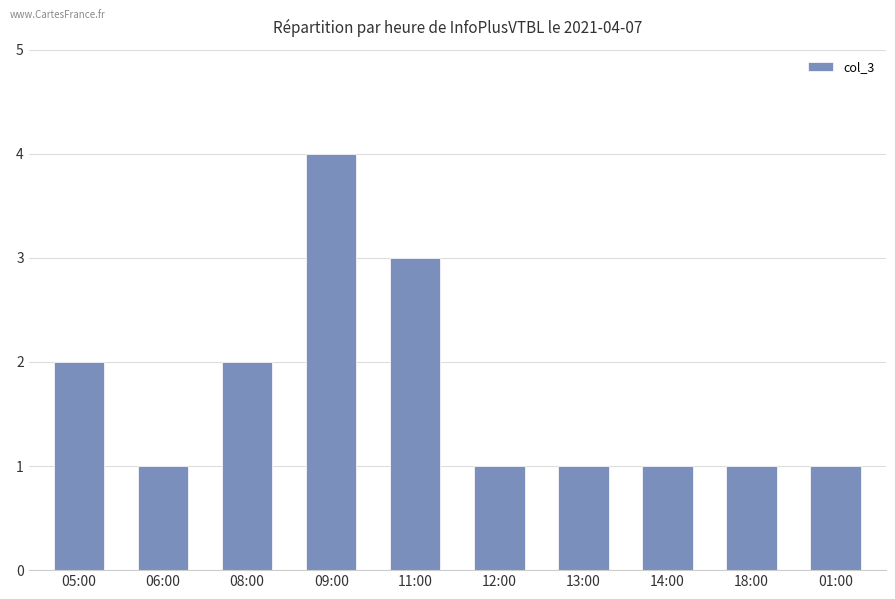

What is the value of the 3rd bar from the left?

2